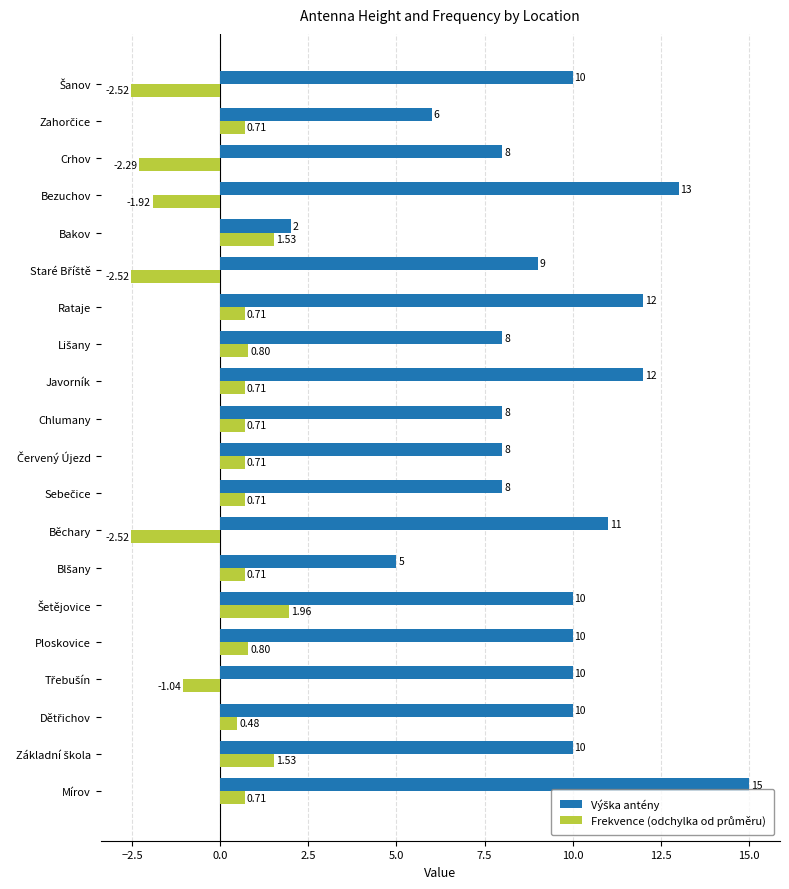

At which category is the sum across all series the highest?

Mírov